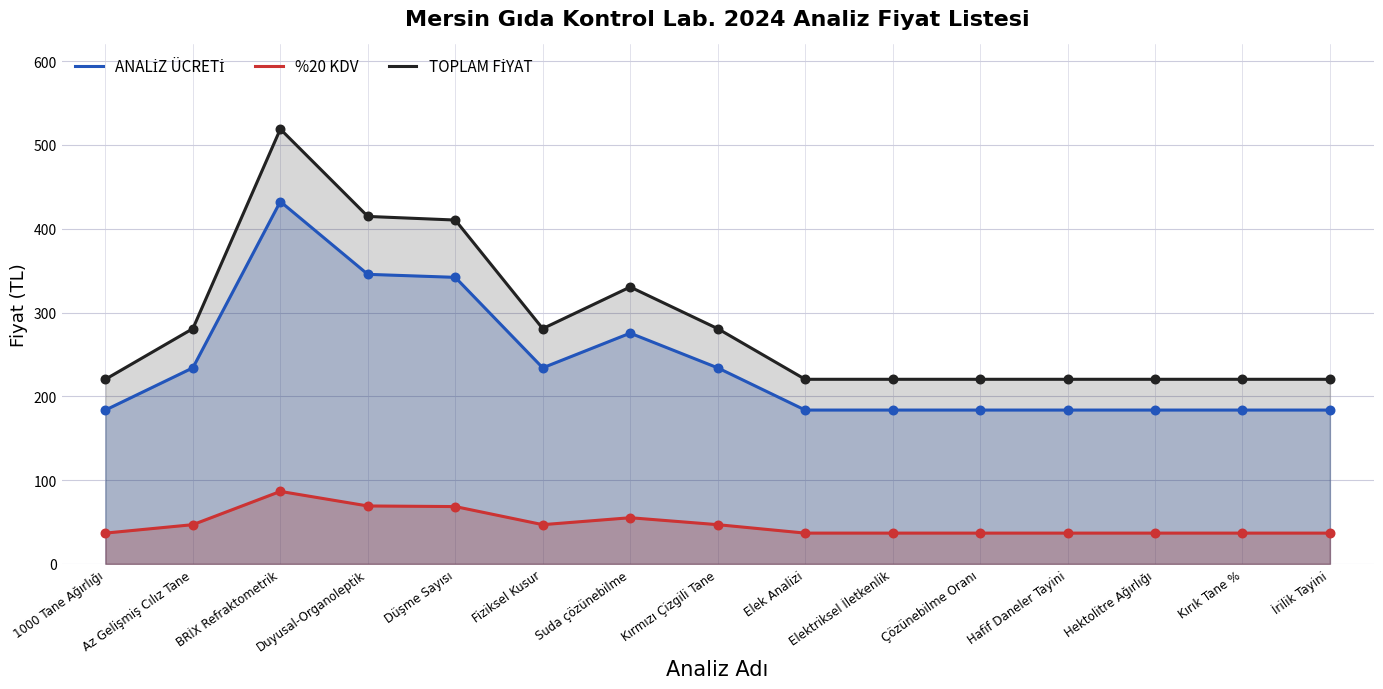

Which series has the largest total across all categories?

TOPLAM FİYAT